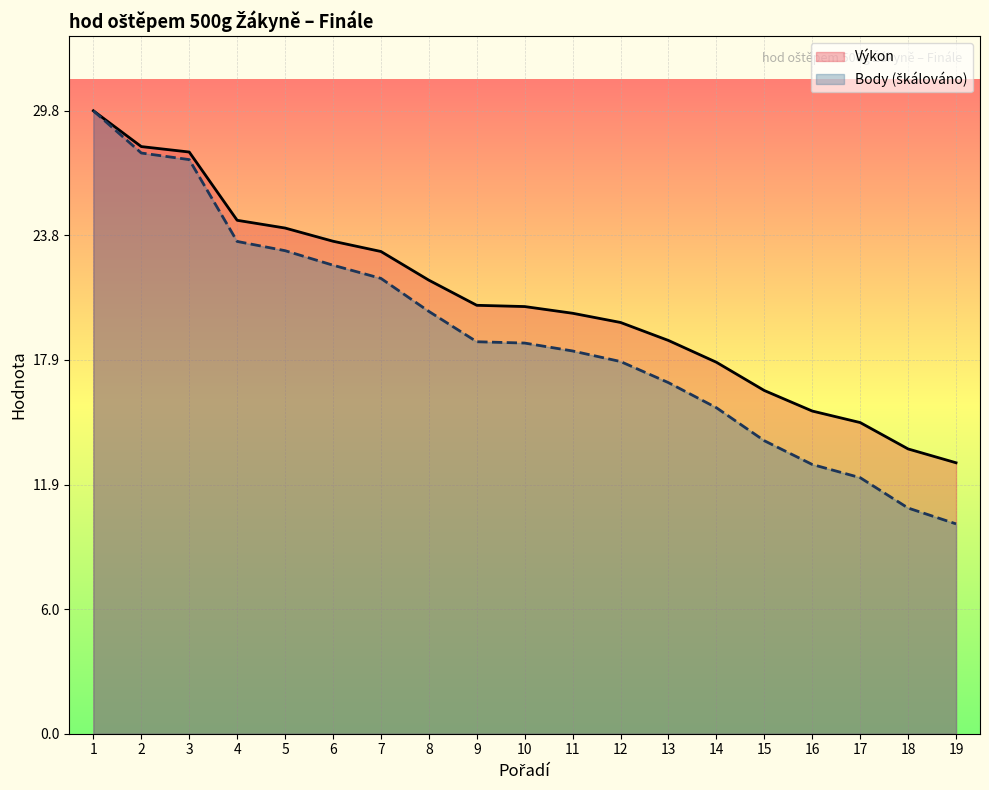

Between 14 and 12, which is larger?

12